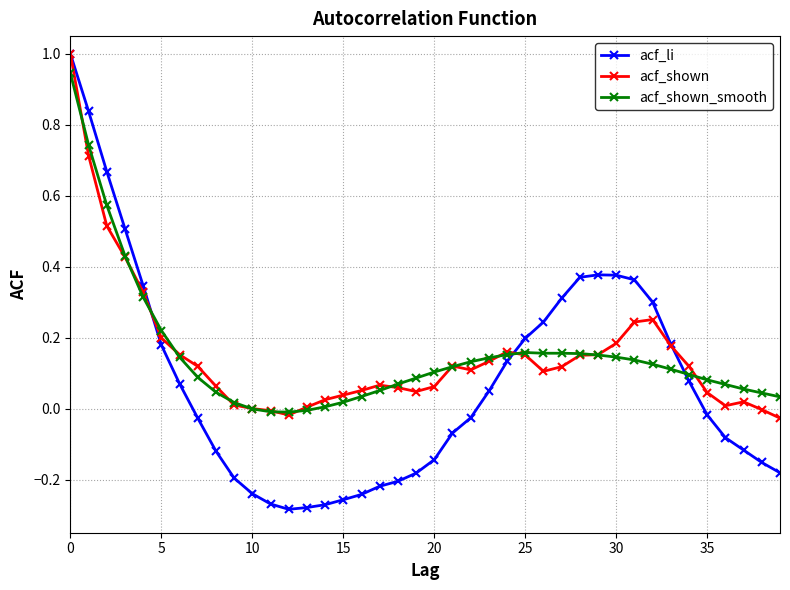

Which series has the largest range (max minus min)?

acf_li